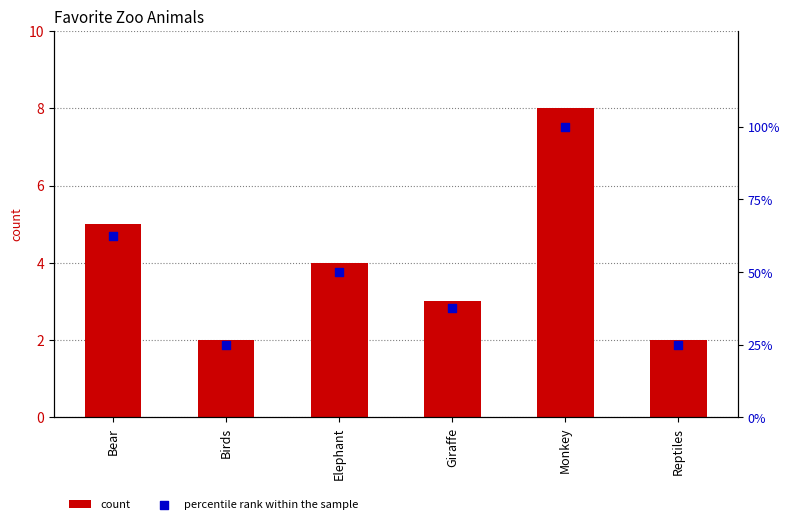

Which series reaches the minimum Y coordinate?

count